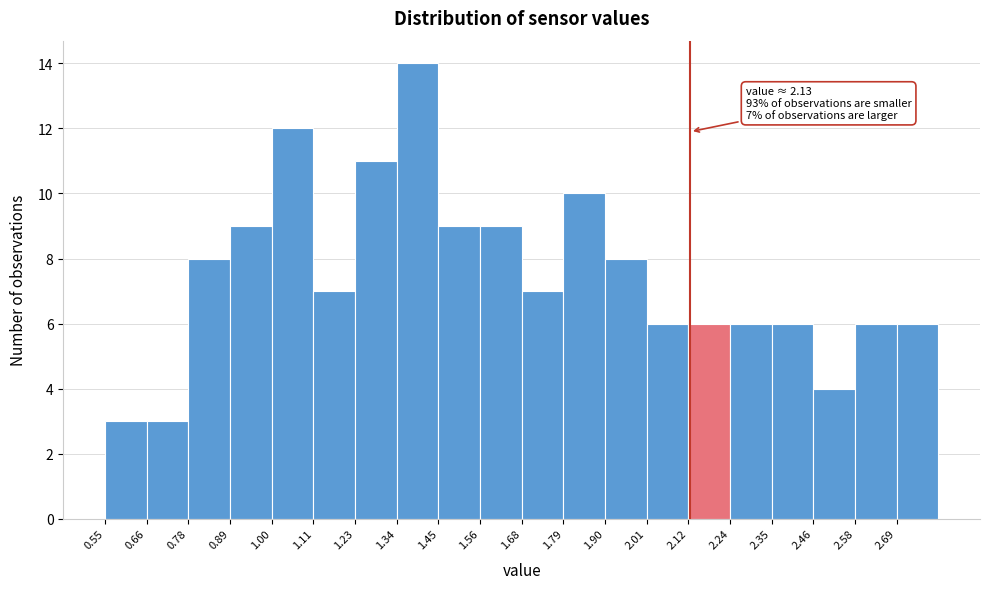

Over which range of the x-axis is the bar tallest?

1.34 to 1.46